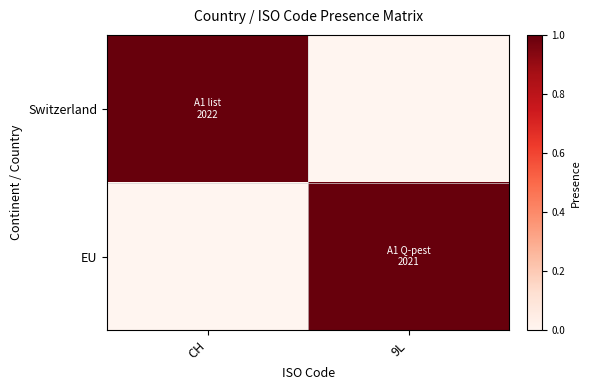

List the series in order of their peak value, highest first.

Switzerland, EU